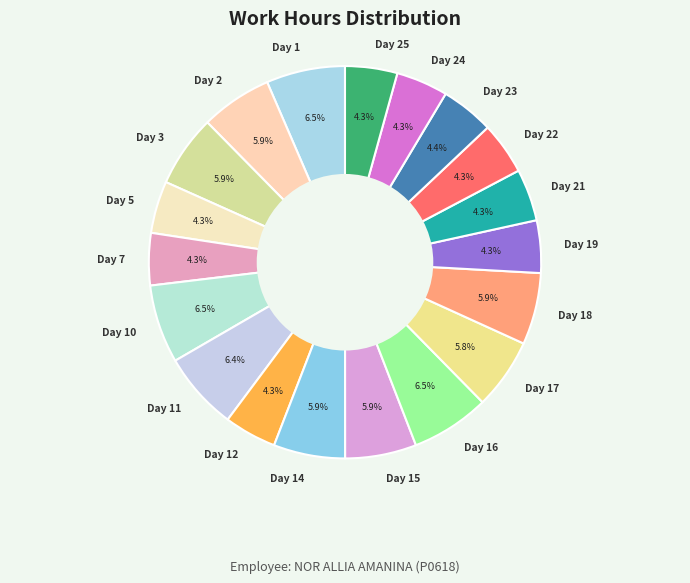

What percentage is the Day 25 slice, to the nearest percent?

4%